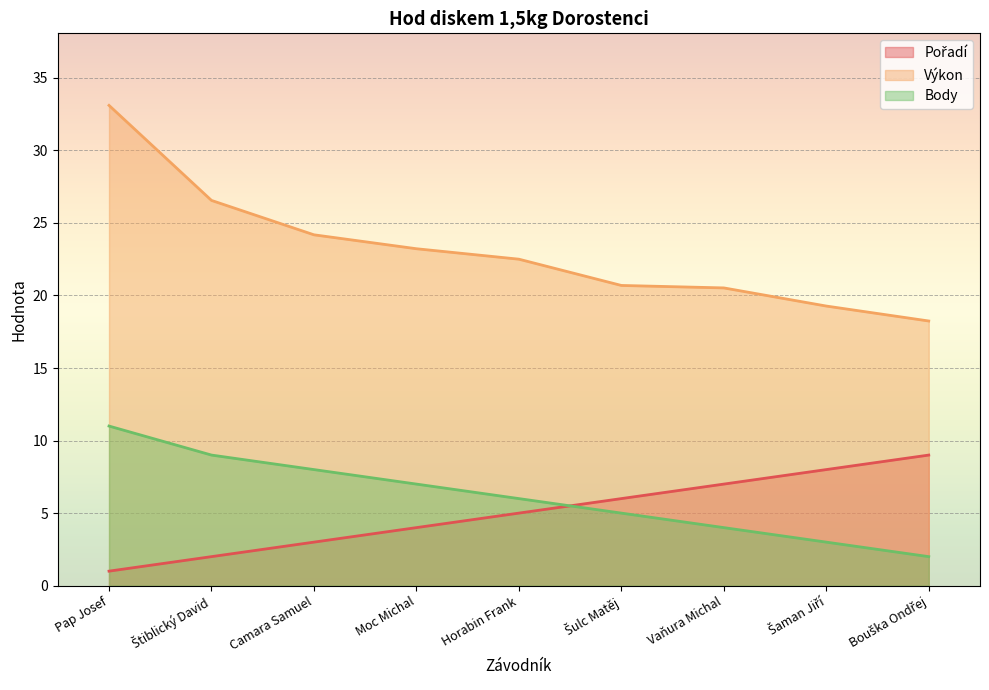

Rank the series by their maximum value, from highest to lowest.

Výkon, Body, Pořadí